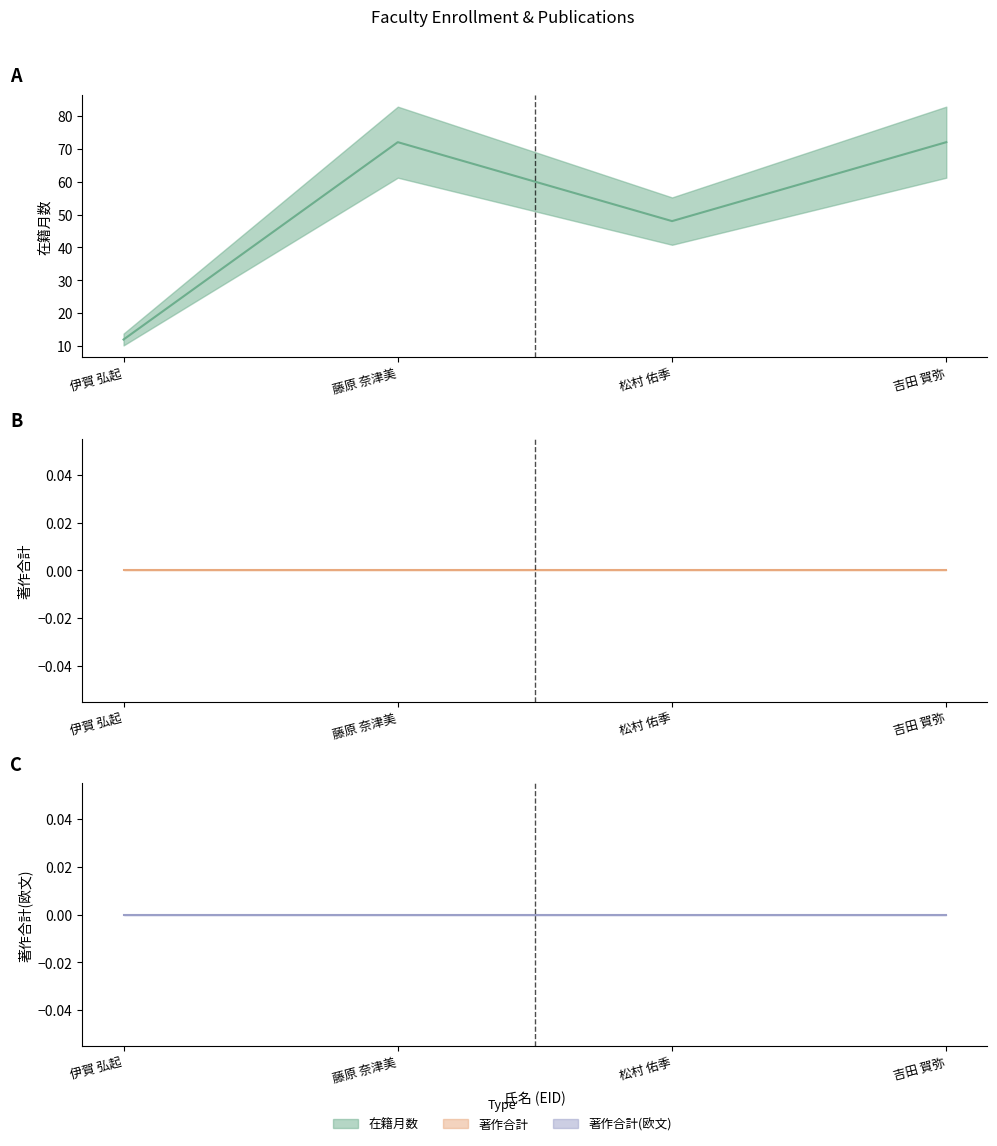

True or false: 在籍月数 and 著作合計 intersect in this chart.

False